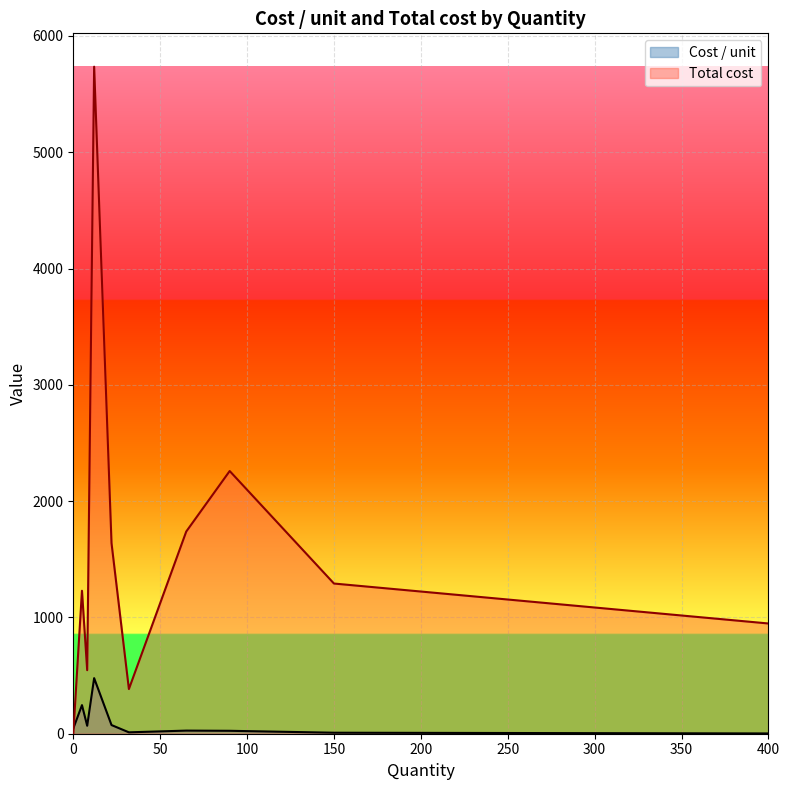

What is the difference between the highest and lowest values at Item 3?

372.0